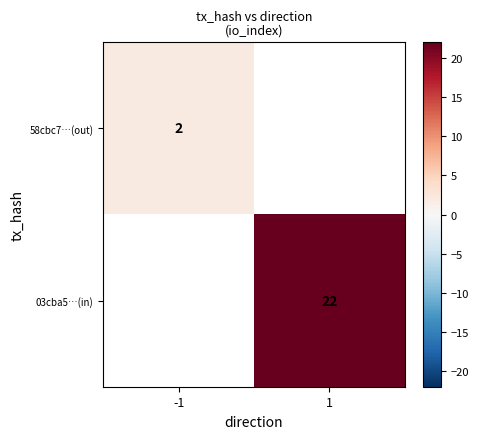

How many values in 03cba5…(in) are above zero?

1